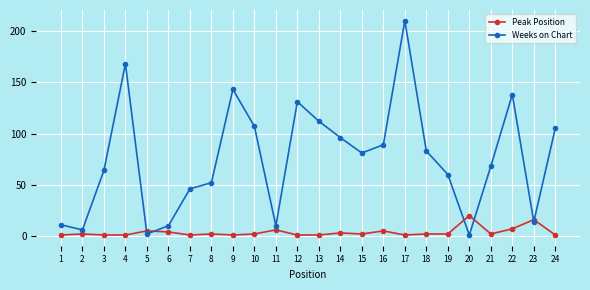

Which series has the largest total across all categories?

Weeks on Chart